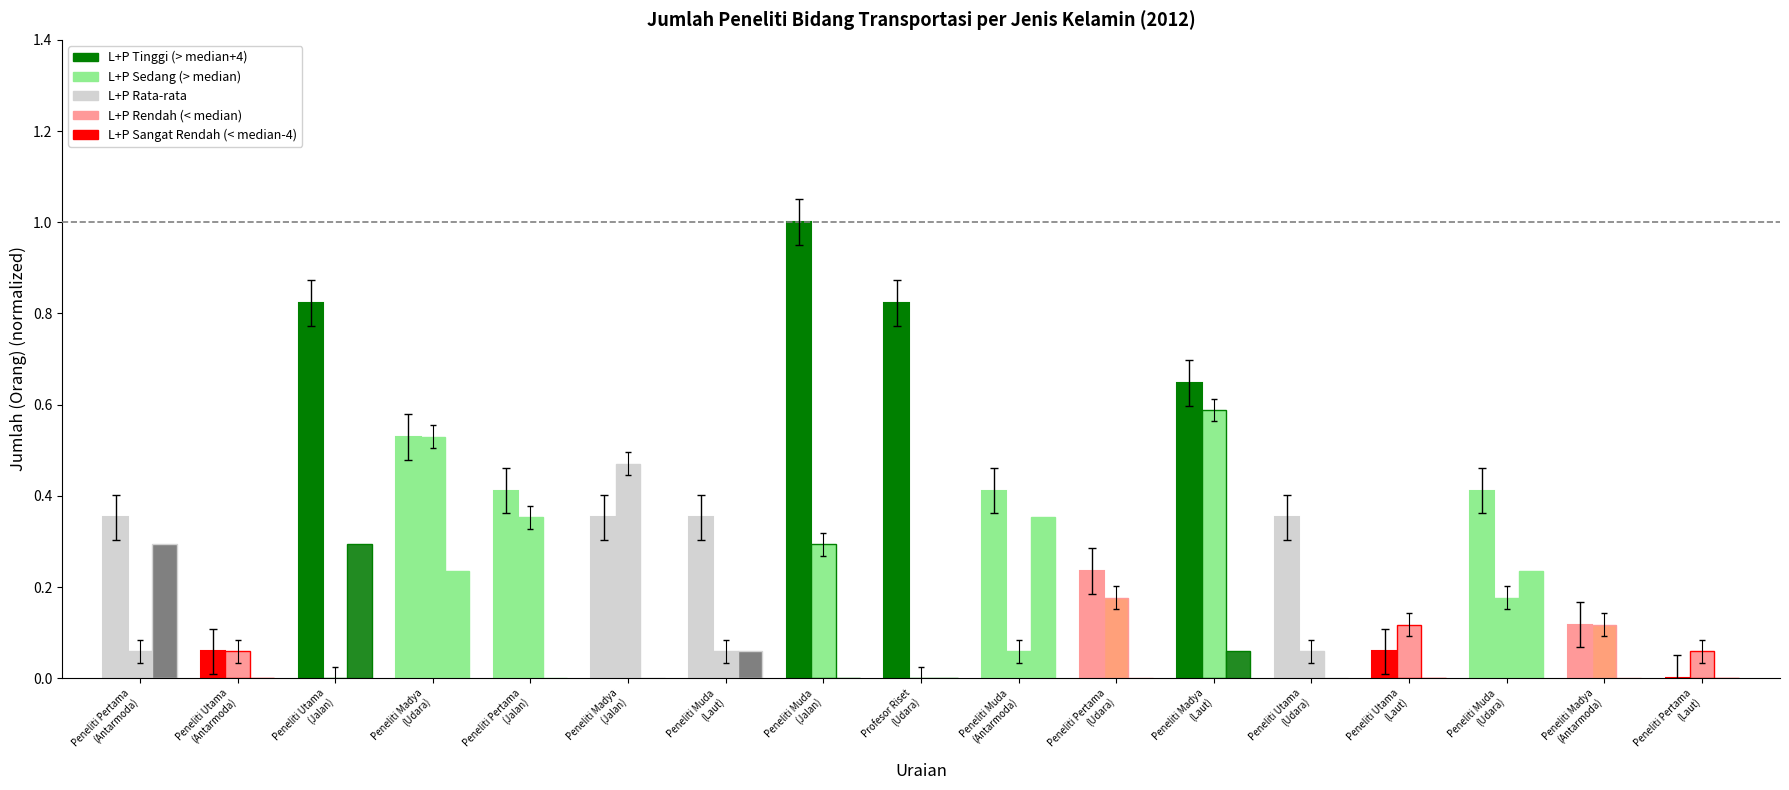

How many distinct data groups are displayed?

3